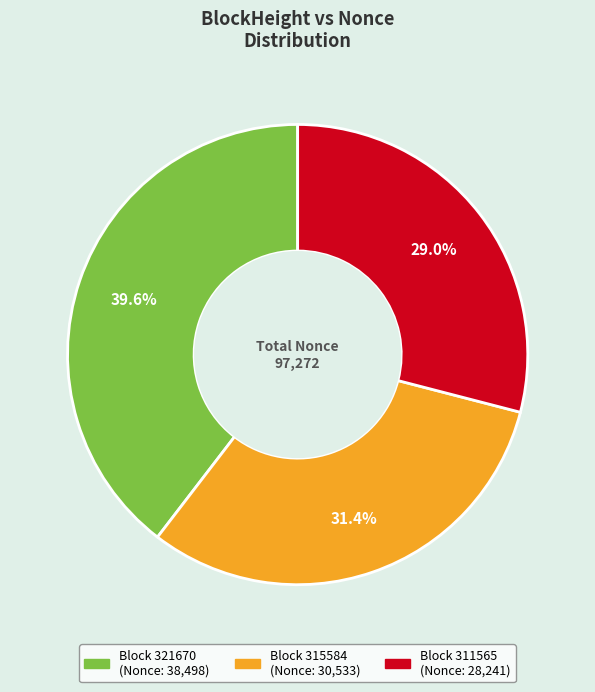

Is there a majority slice in this chart?

No